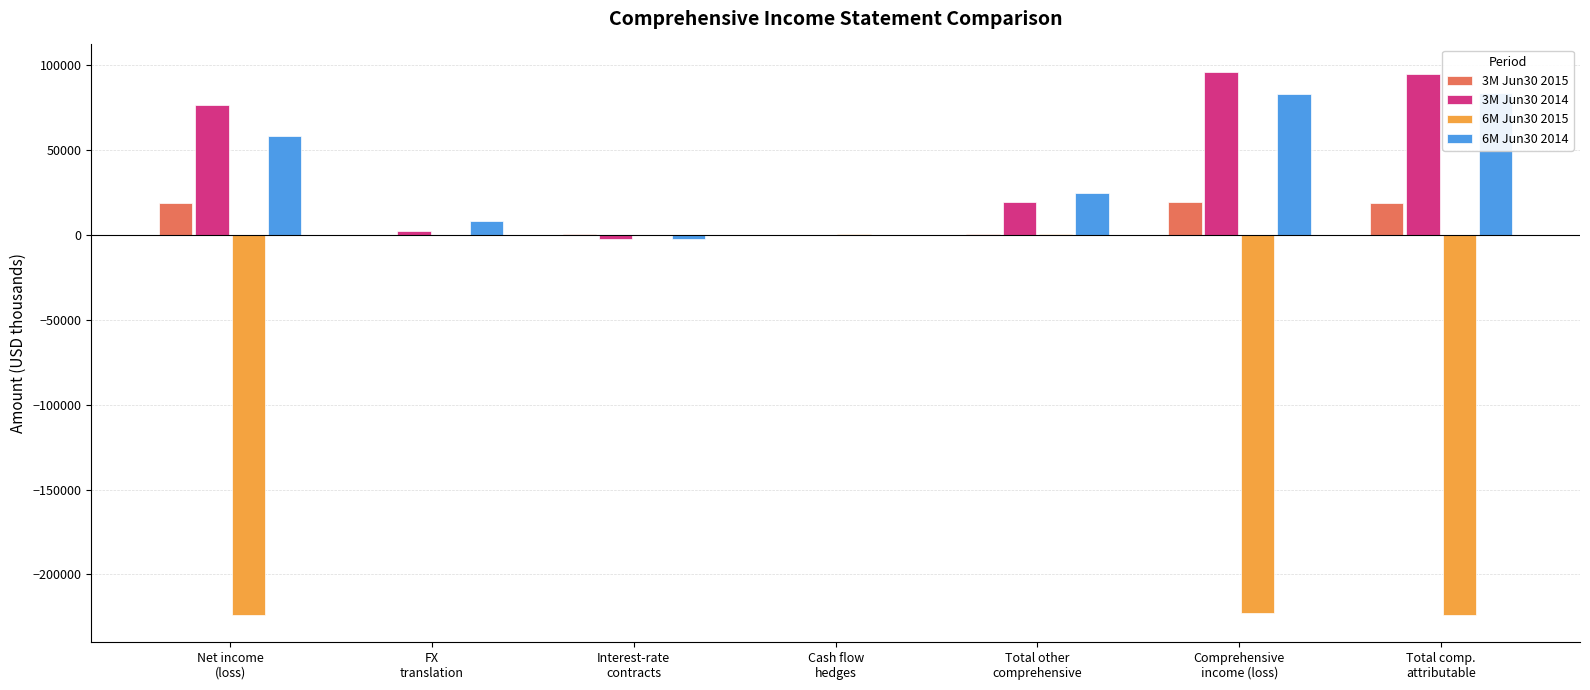

Rank the series at Comprehensive
income (loss) from highest to lowest value.

3M Jun30 2014, 6M Jun30 2014, 3M Jun30 2015, 6M Jun30 2015